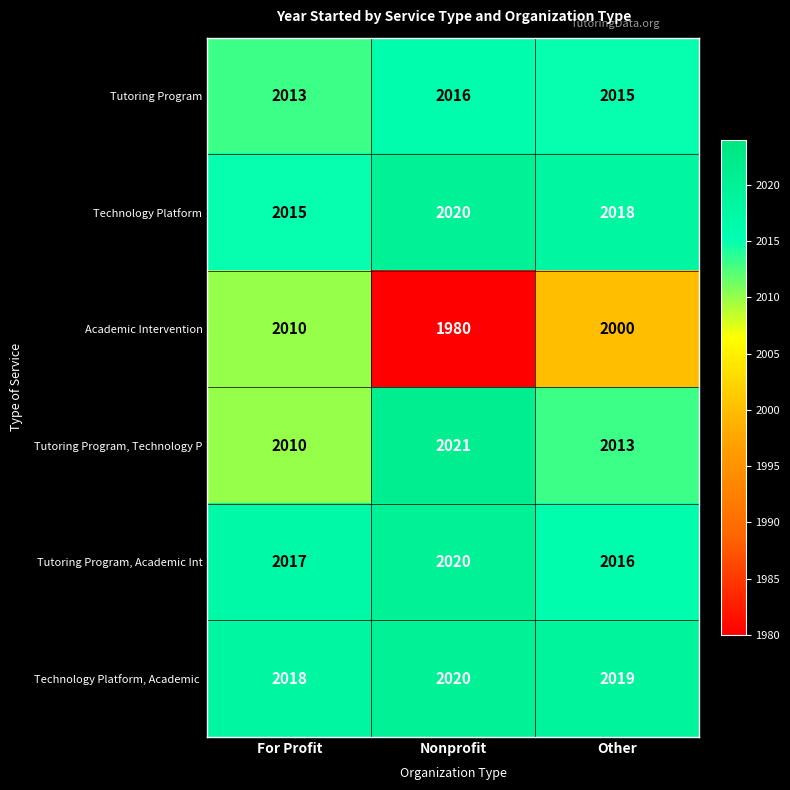

Between For Profit and Nonprofit, which series saw the biggest shift?

Academic Intervention